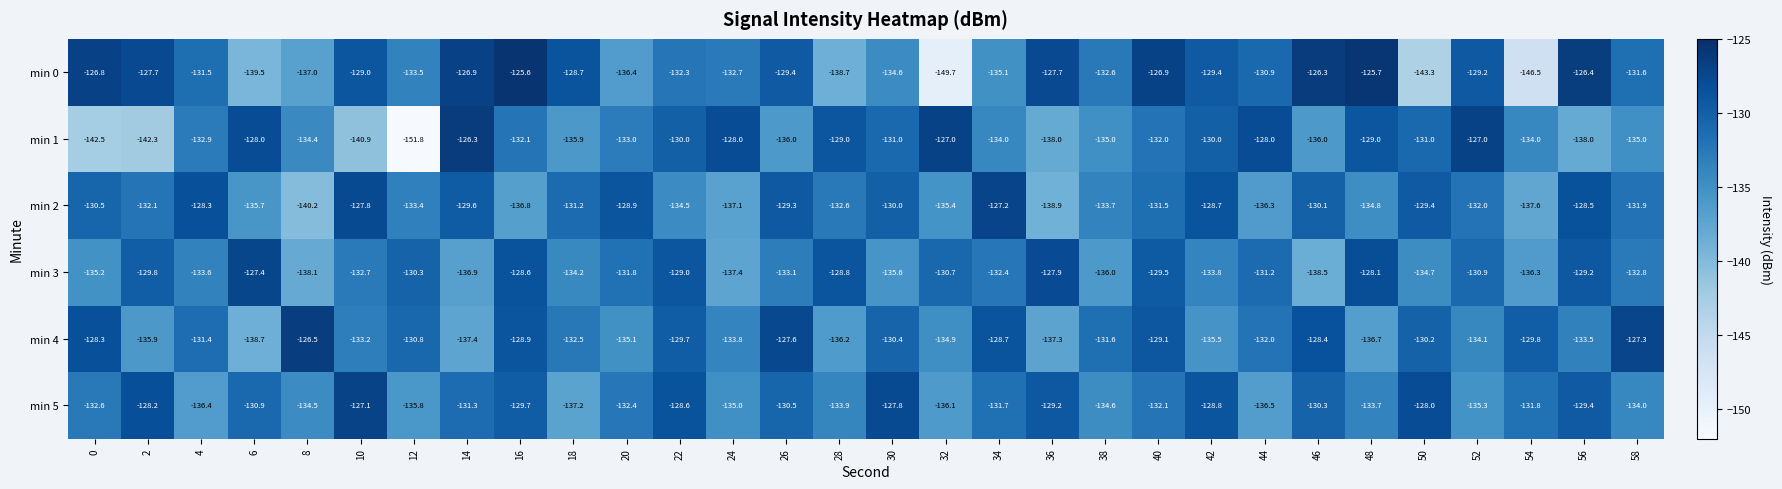

What is the difference between the maximum and minimum values in the min 3 series?

11.1